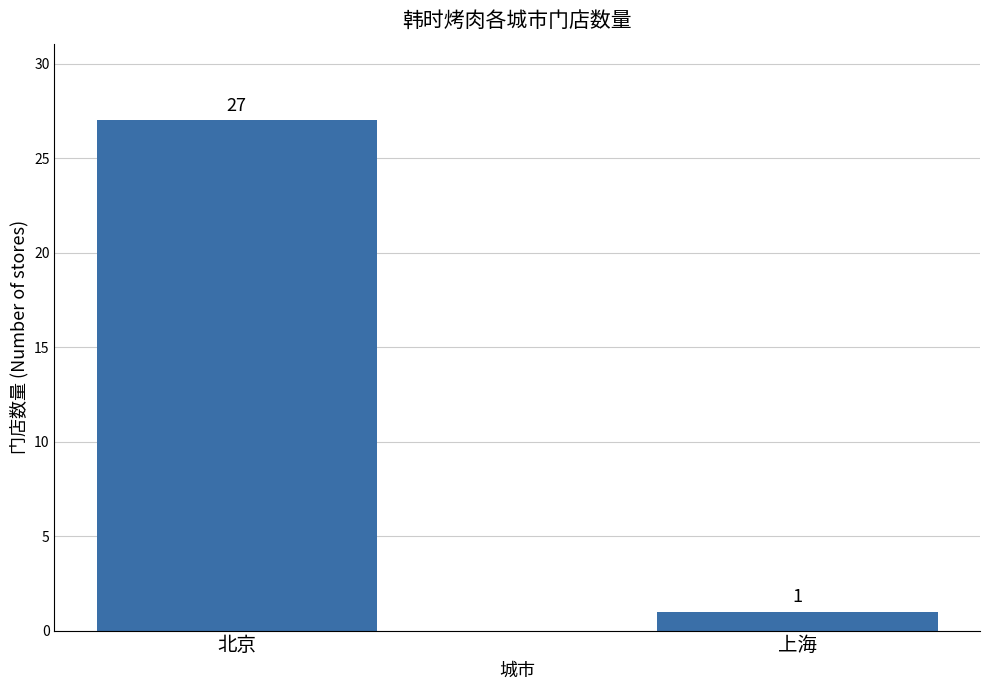

What is the label of the 2nd bar from the right?

北京